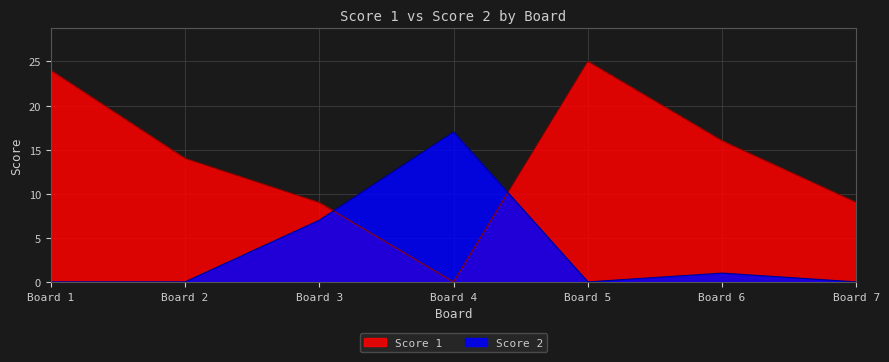

How many lines are shown in the chart?

2